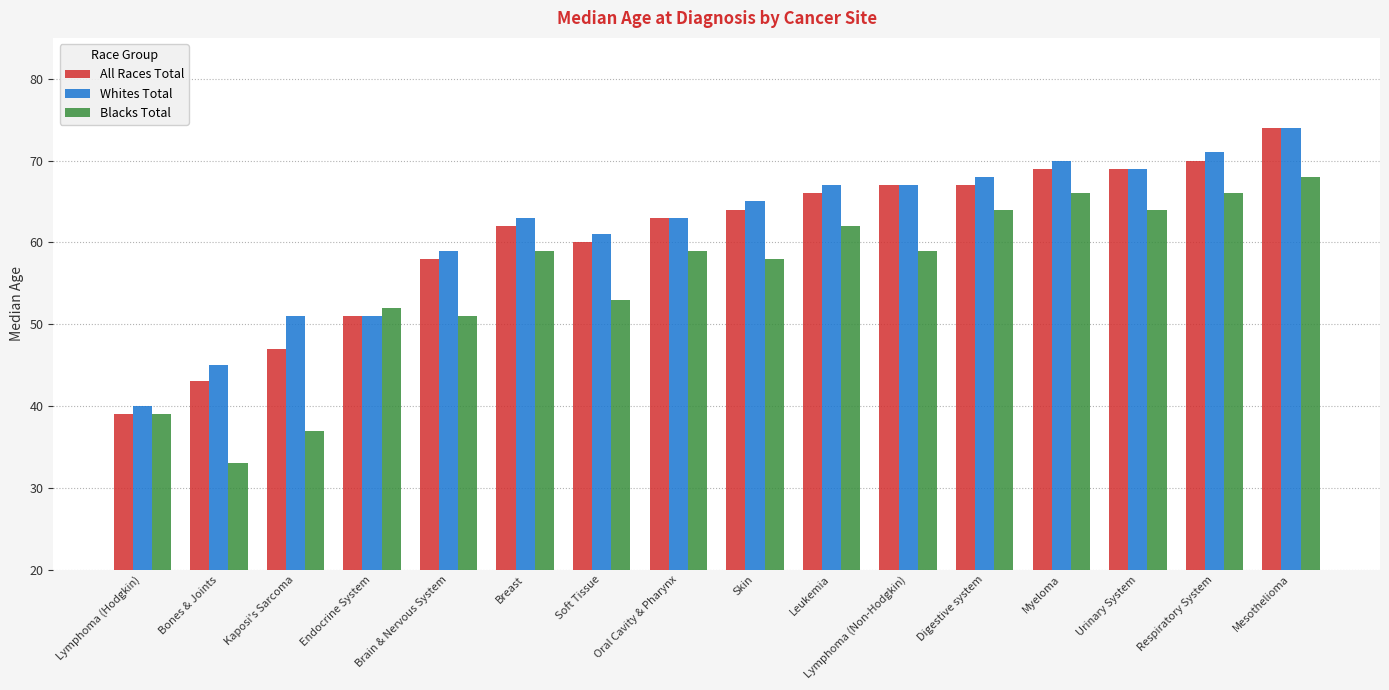

What are all the series names shown in the legend?

All Races Total, Whites Total, Blacks Total